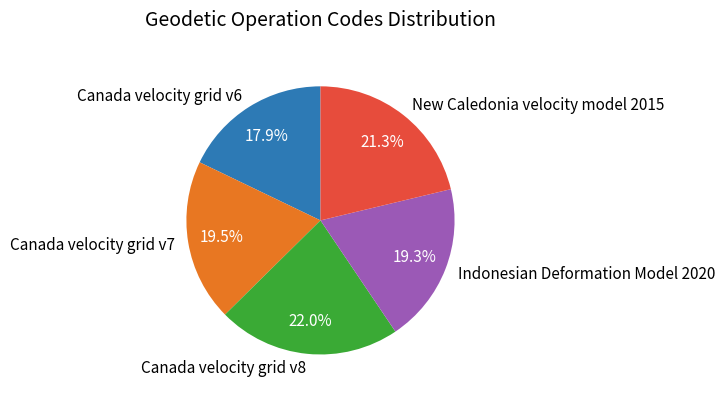

Which slice is the largest?

Canada velocity grid v8